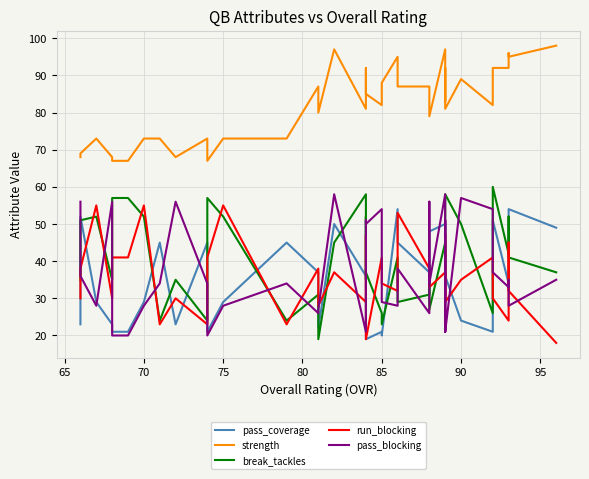

How many lines are shown in the chart?

5